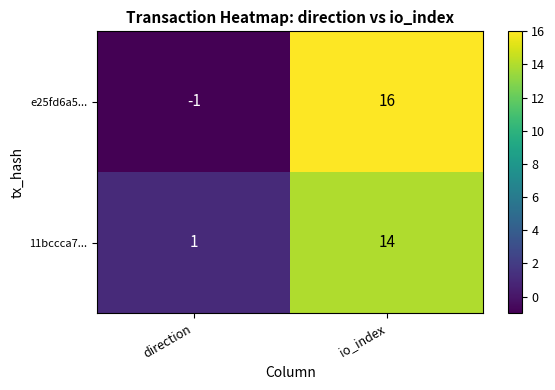

Is the value of e25fd6a5... at io_index greater than the value of 11bccca7... at io_index?

Yes